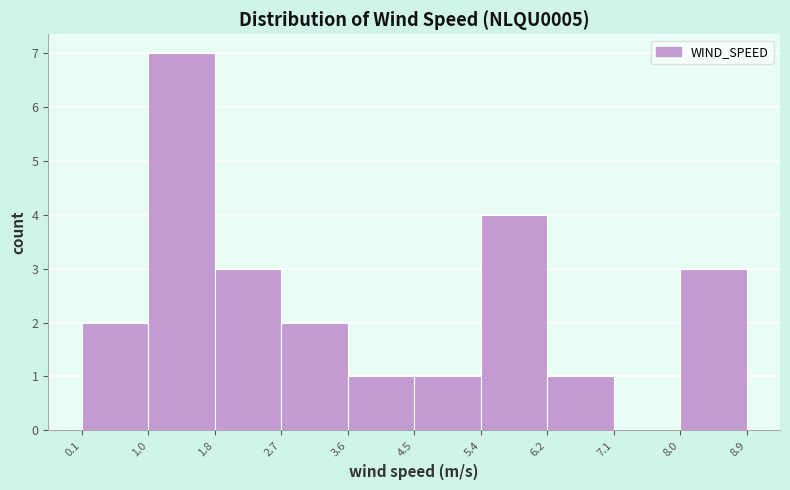

Reading left to right, transcribe this chart: for each bar, give the range it covers on the x-axis and its height. The values are not printed on the chart, so give them approximately, as read against the axis.

0.1 to 1.0: 2
1.0 to 1.8: 7
1.8 to 2.7: 3
2.7 to 3.6: 2
3.6 to 4.5: 1
4.5 to 5.4: 1
5.4 to 6.2: 4
6.2 to 7.1: 1
7.1 to 8.0: 0
8.0 to 8.9: 3